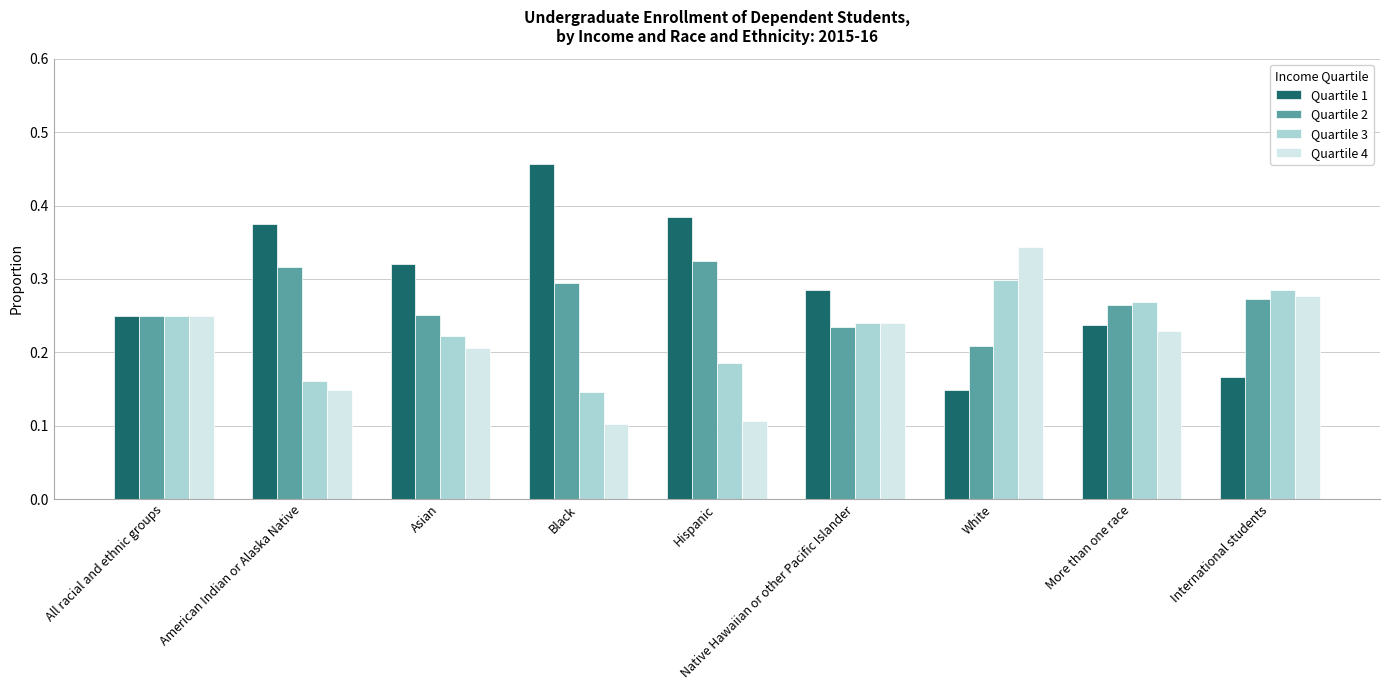

At how many categories does at least one series exceed 0?

9